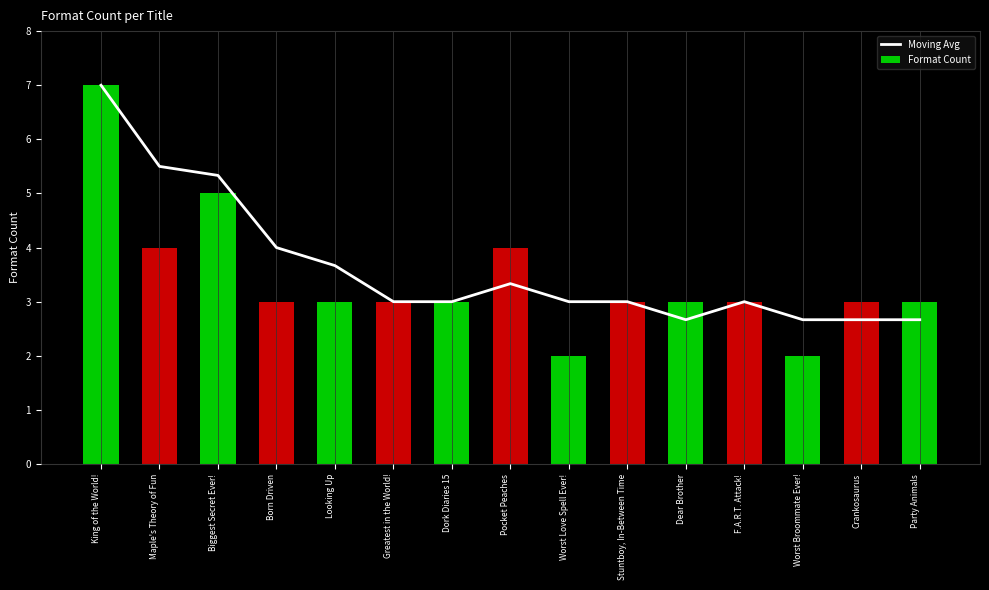

What is the greatest value displayed?

7.0